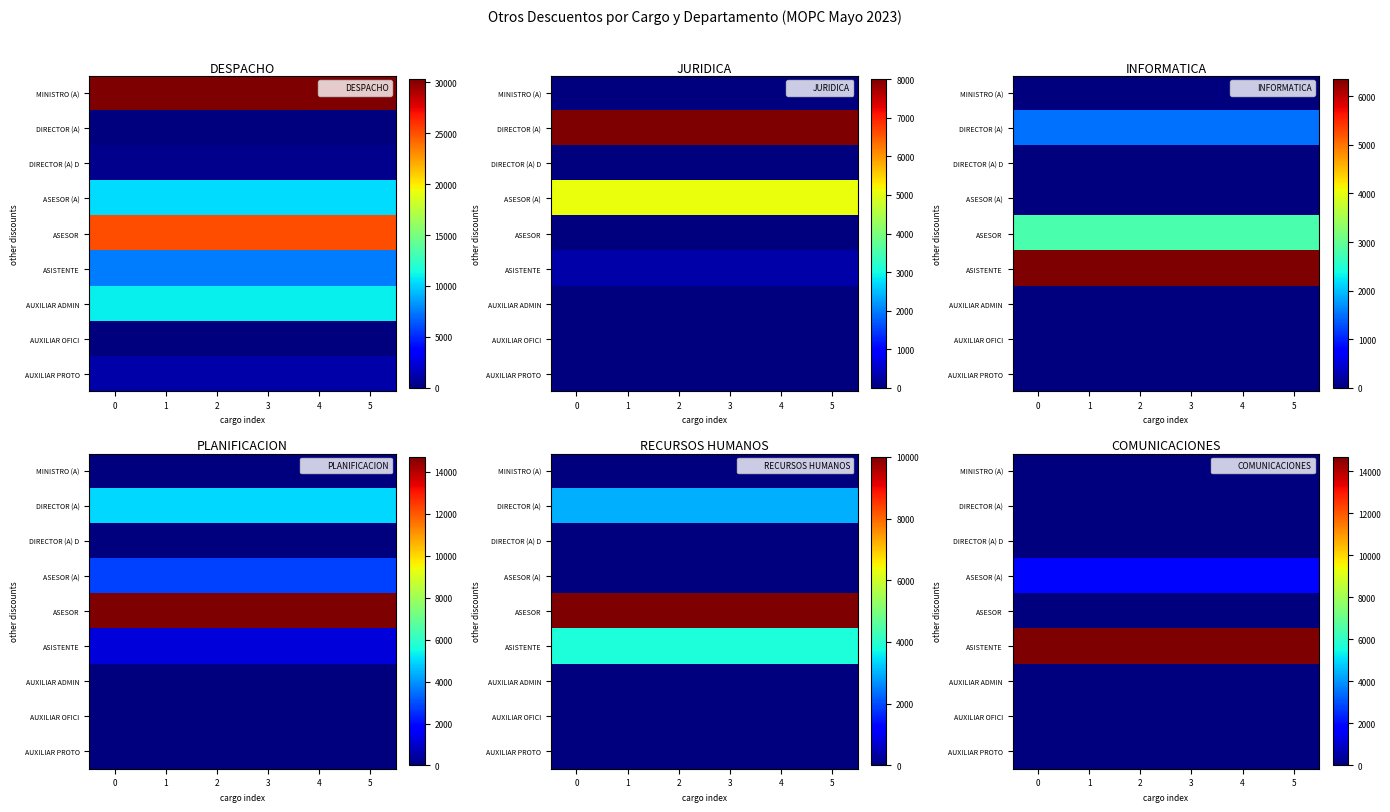

Count the number of data series in this chart.

9